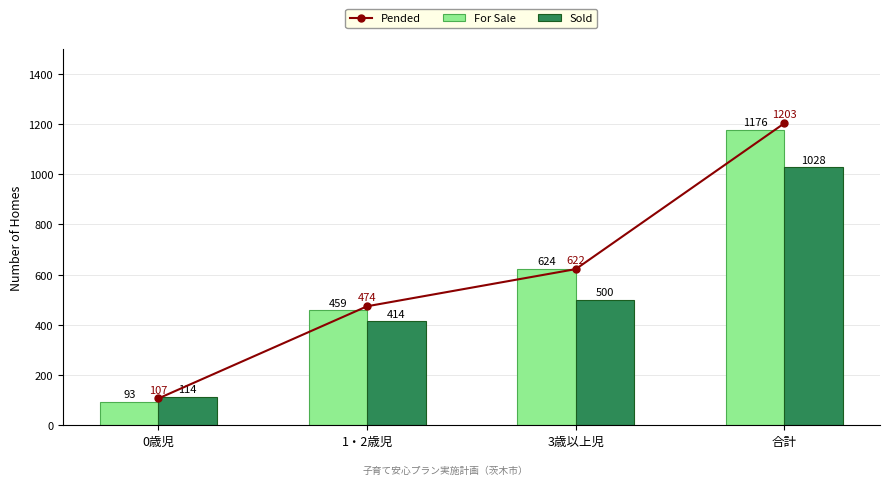

Count the Pended values in the range 474 to 1203.

3